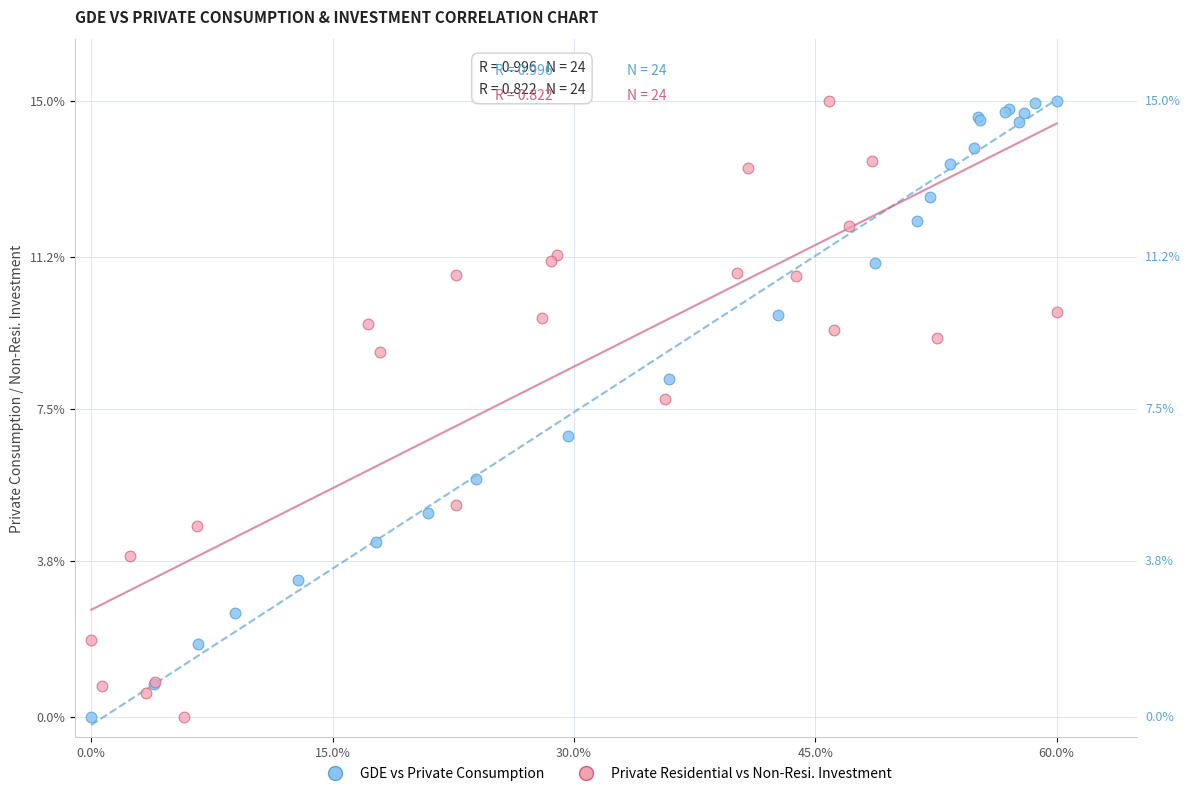

What are all the series names shown in the legend?

GDE vs Private Consumption, Private Residential vs Non-Resi. Investment